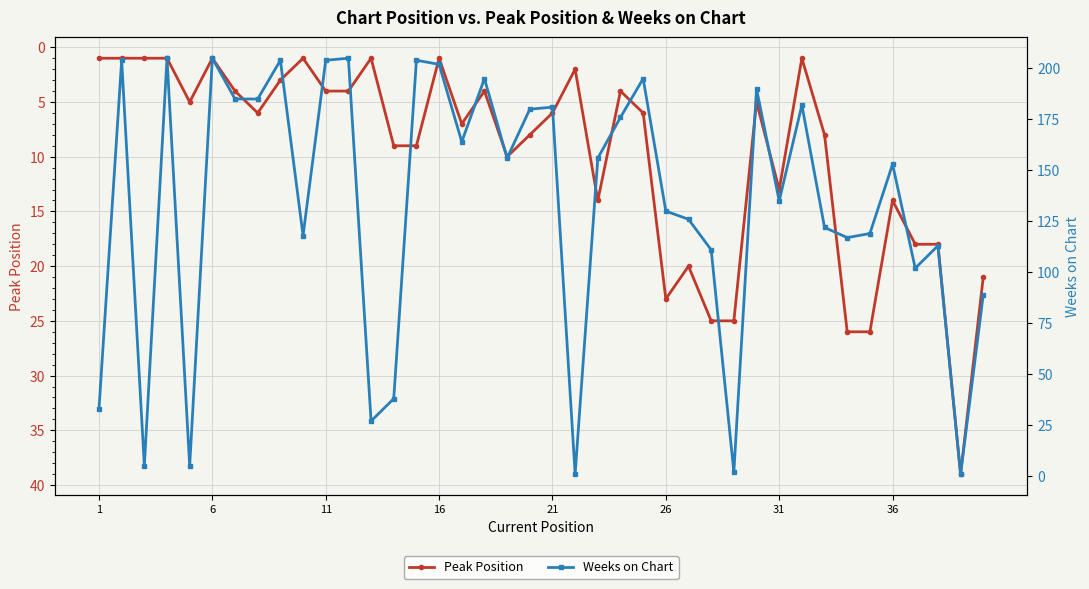

True or false: Peak Position has a value of 13 at 31.

True